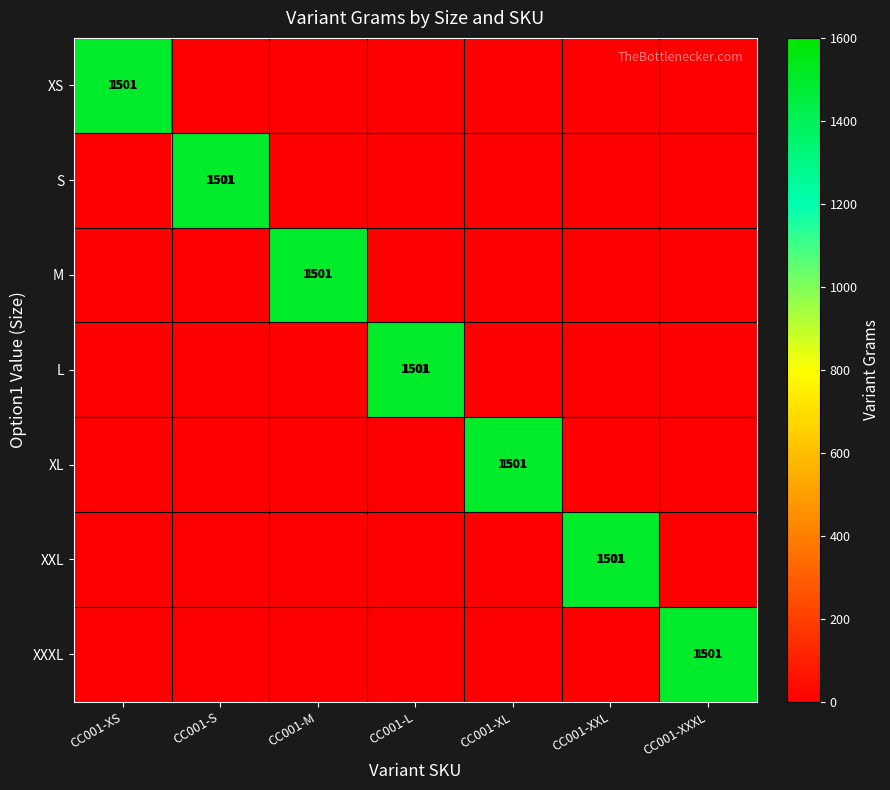

Rank the series by their maximum value, from lowest to highest.

XS, S, M, L, XL, XXL, XXXL